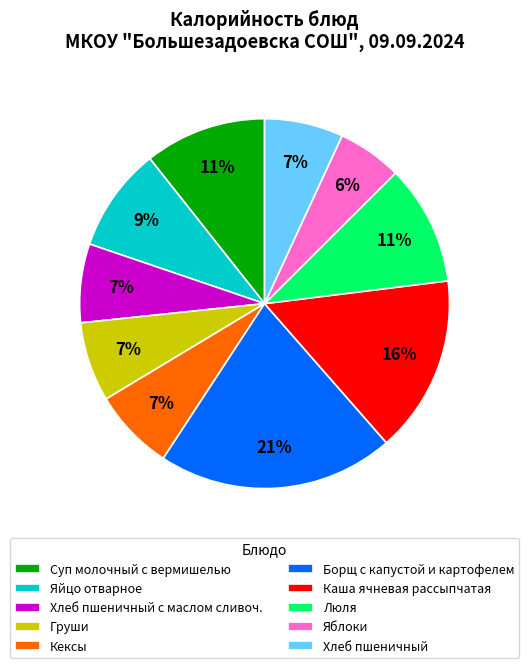

Is there a majority slice in this chart?

No